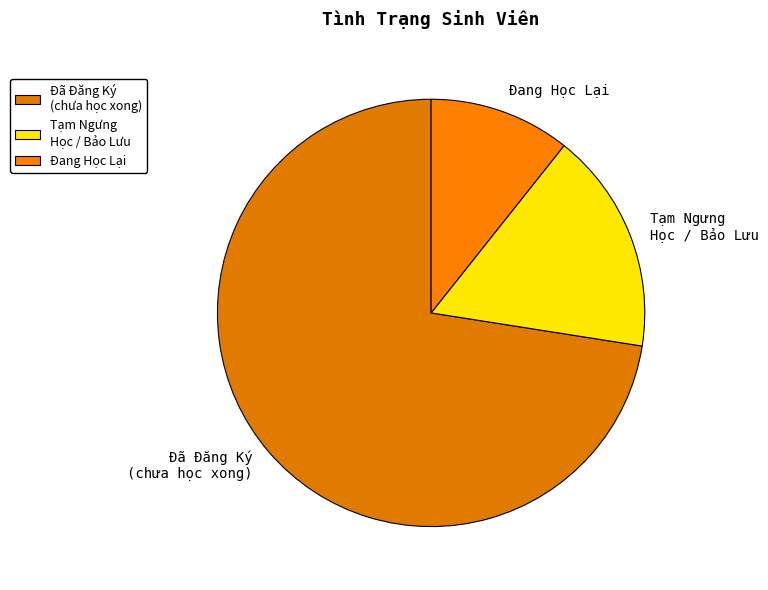

What is the majority slice?

Đã Đăng Ký (chưa học xong)